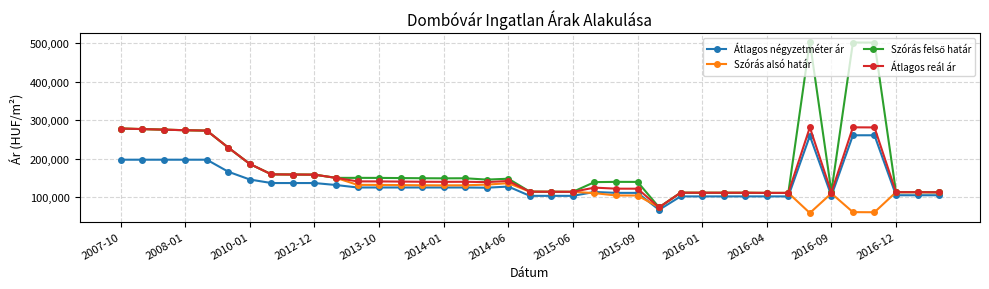

True or false: Átlagos négyzetméter ár has more than 2 points higher than both neighbors.

True